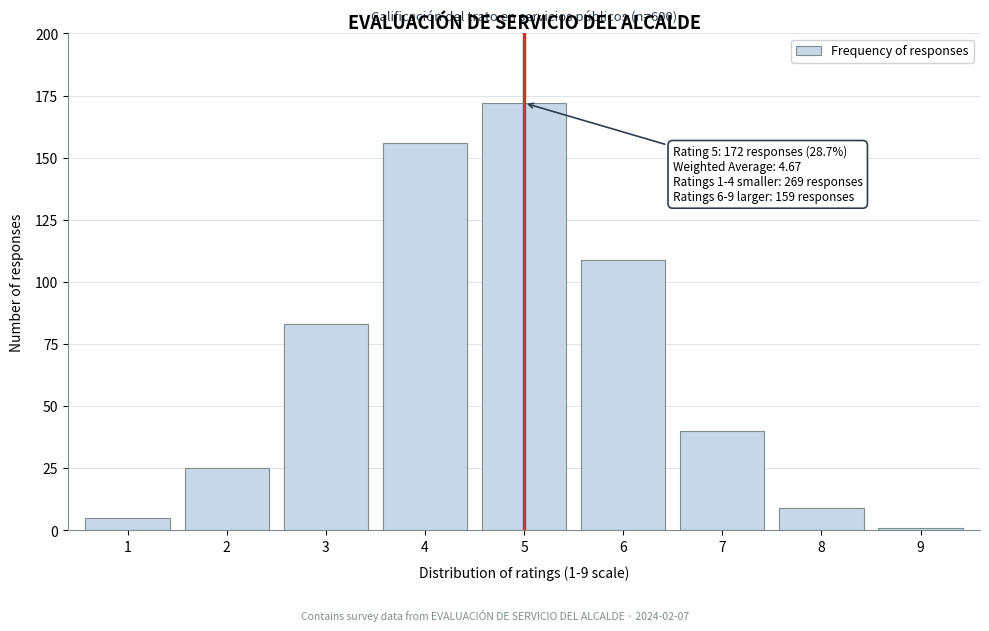

Reading left to right, transcribe all the data shown in this chart.

1=5	2=25	3=83	4=156	5=172	6=109	7=40	8=9	9=1